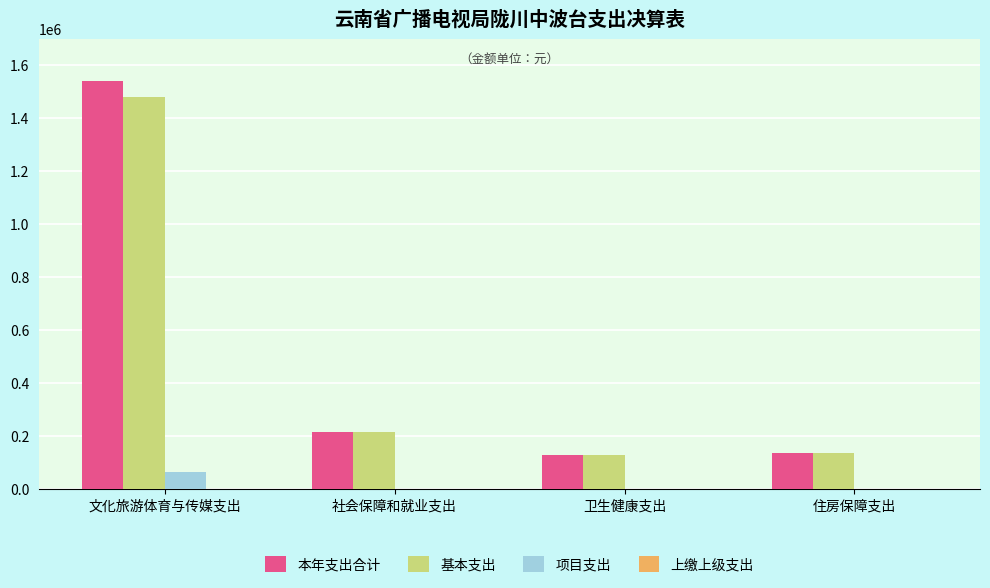

What is the sum of the 本年支出合计 values at 卫生健康支出 and 社会保障和就业支出?

343689.2